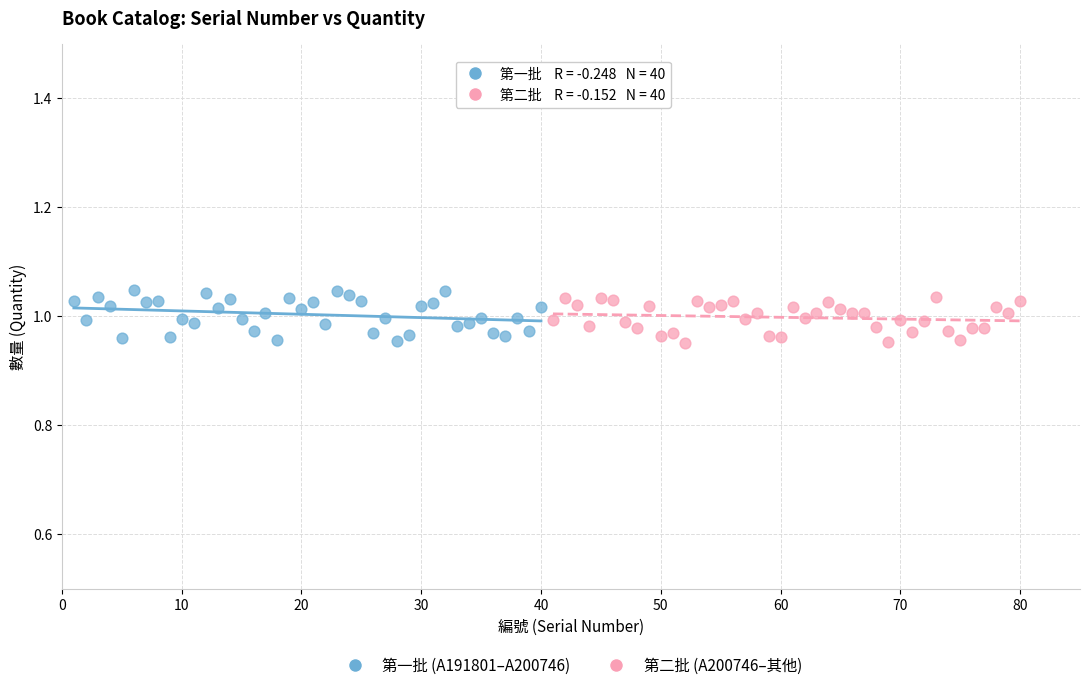

Which series has the widest spread of Y values?

第一批 (A191801–A200746)